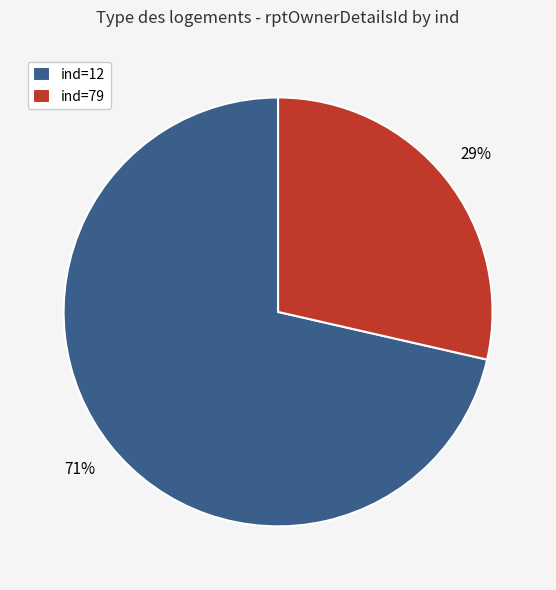

Between ind=12 and ind=79, which is larger?

ind=12